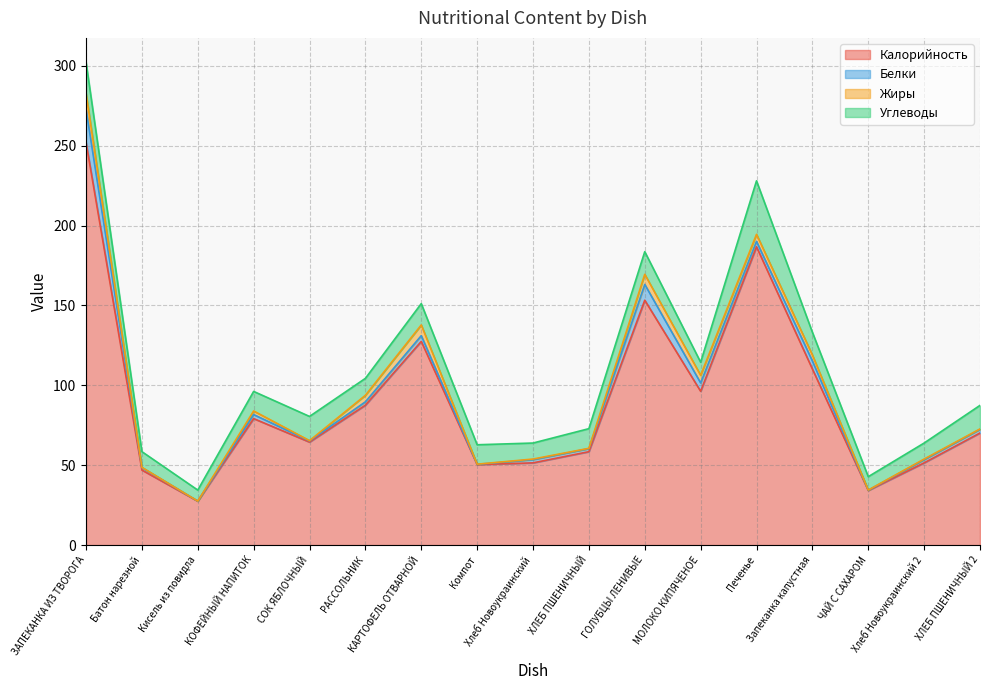

How many values in the Углеводы series are below 12?

7